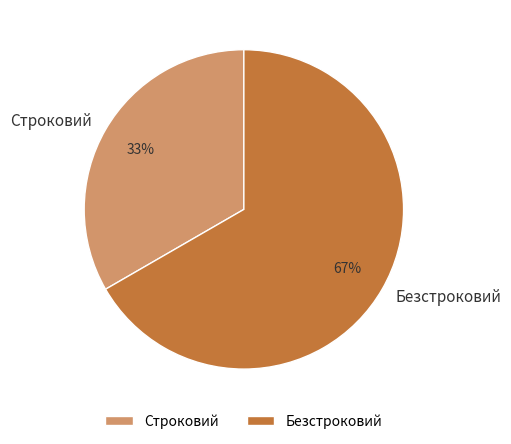

Which category has the biggest portion of the pie?

Безстроковий